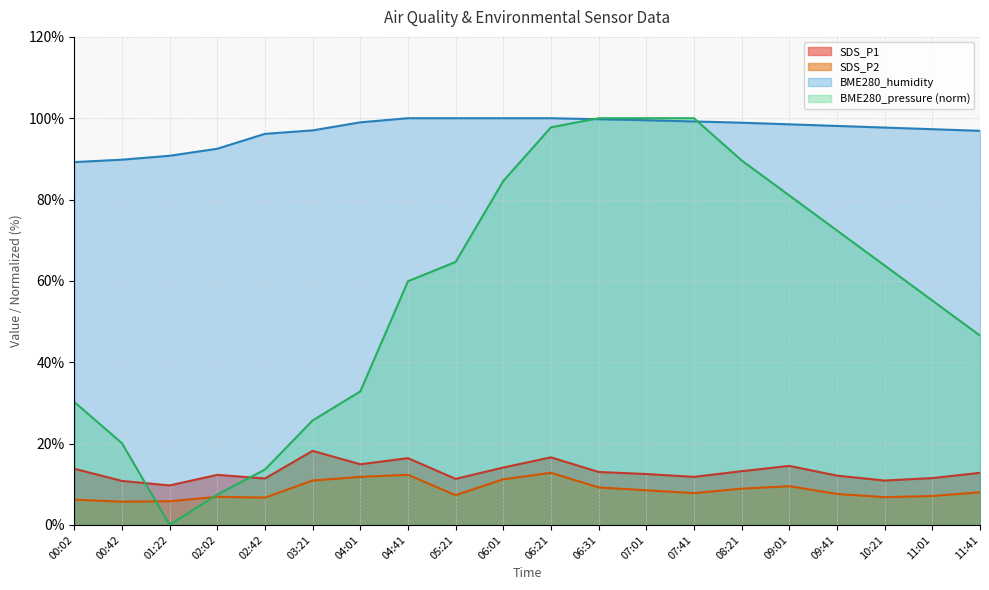

The BME280_humidity series shows 89.8 at 00:42. True or false?

True